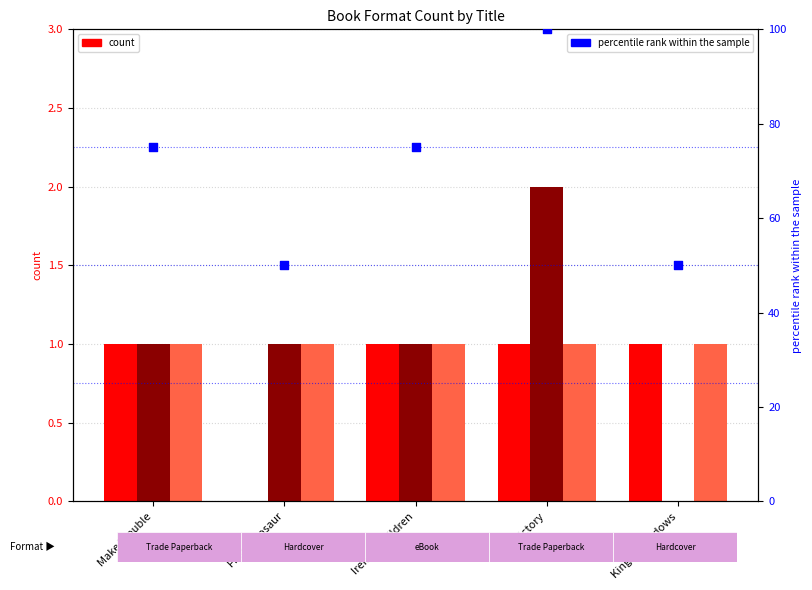

At how many categories does at least one series exceed 84?

1